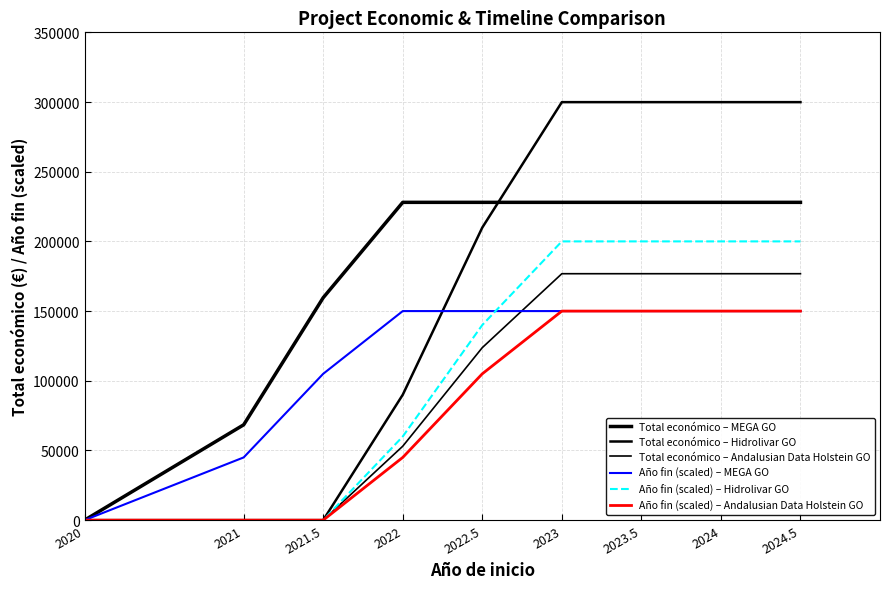

Which has a higher value, 2023 or 2023.5?

2023